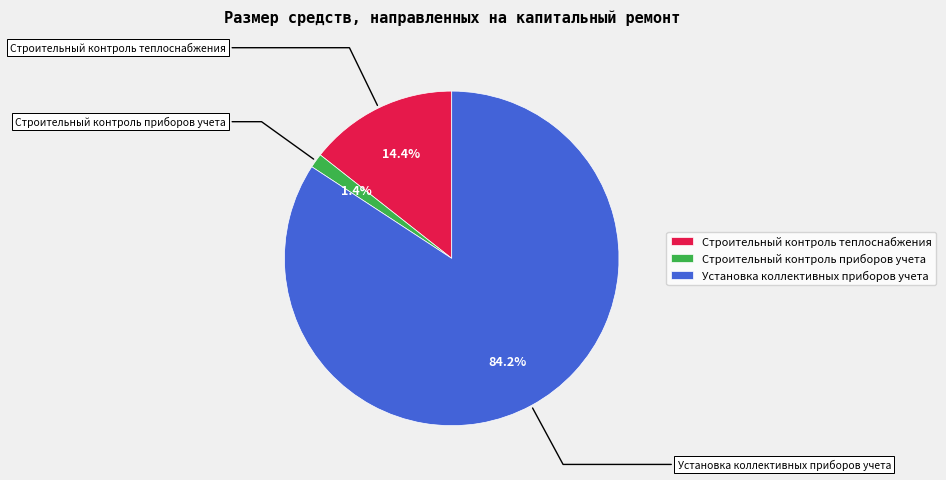

Which category accounts for the majority?

Установка коллективных приборов учета